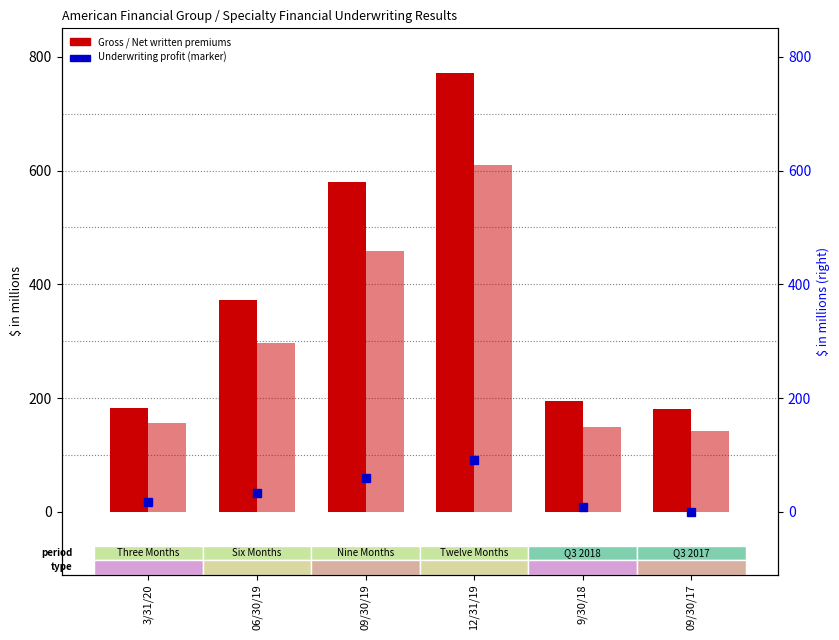

What is the greatest value displayed?

772